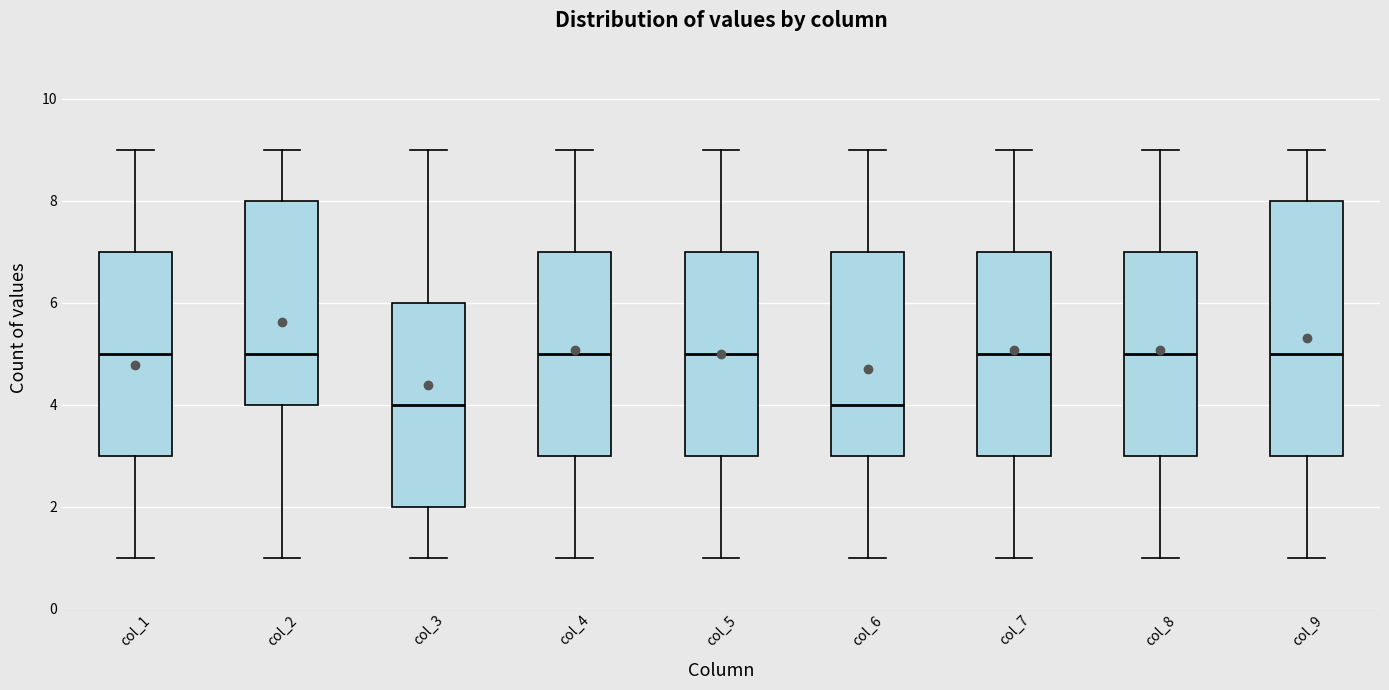

Reading left to right, transcribe this box plot: for each box, give where its median line is, the range the box spans, and where its two whiskers end, as read against the y-axis. The values are not printed on the chart, so give them approximately, as read against the axis.

col_1: median 5, box 3 to 7, whiskers 1 to 9
col_2: median 5, box 4 to 8, whiskers 1 to 9
col_3: median 4, box 2 to 6, whiskers 1 to 9
col_4: median 5, box 3 to 7, whiskers 1 to 9
col_5: median 5, box 3 to 7, whiskers 1 to 9
col_6: median 4, box 3 to 7, whiskers 1 to 9
col_7: median 5, box 3 to 7, whiskers 1 to 9
col_8: median 5, box 3 to 7, whiskers 1 to 9
col_9: median 5, box 3 to 8, whiskers 1 to 9